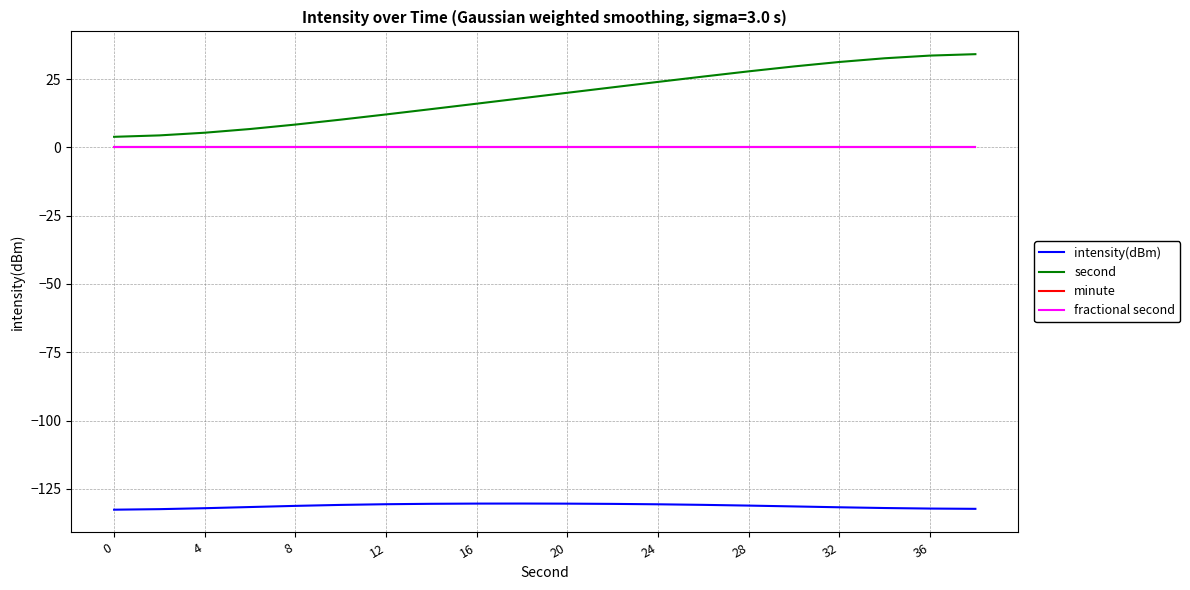

Does the chart have visible grid lines?

Yes